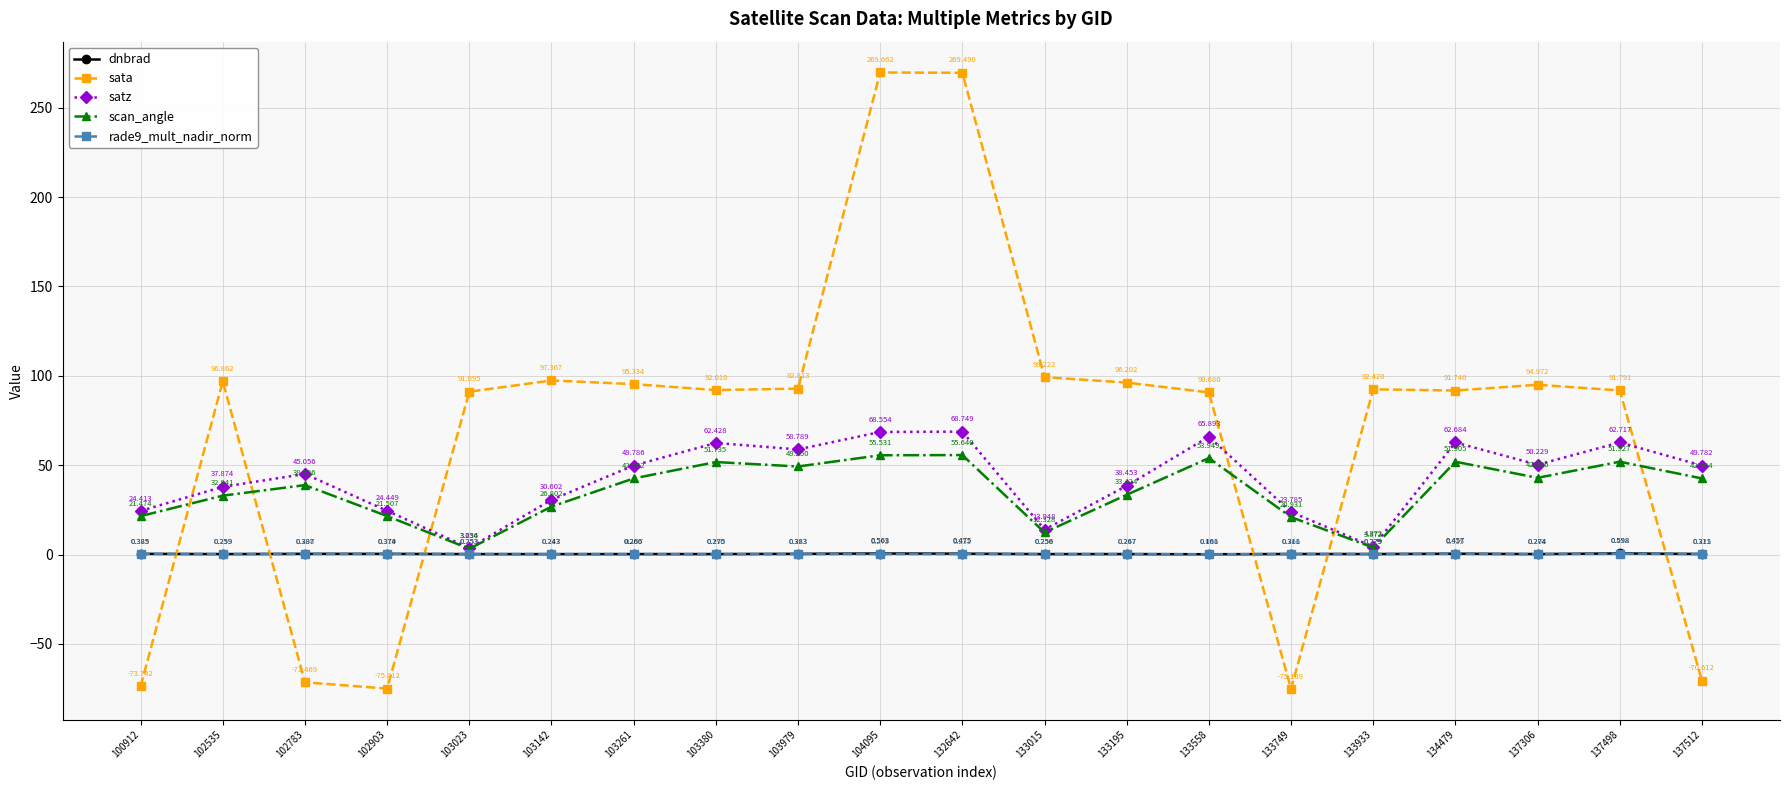

What value does the sata series have at 132642?

269.5